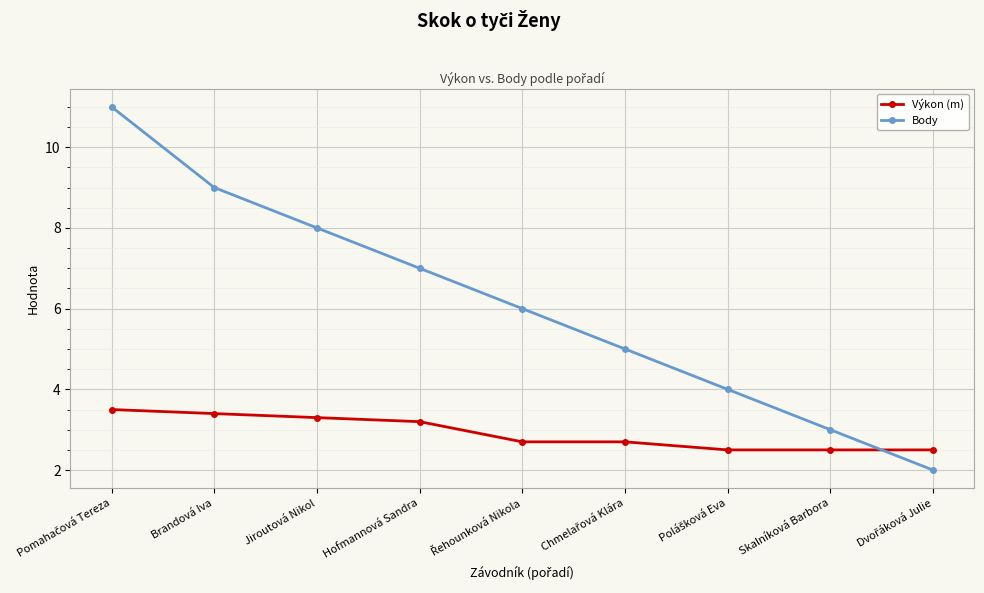

Which series has the widest spread of values?

Body